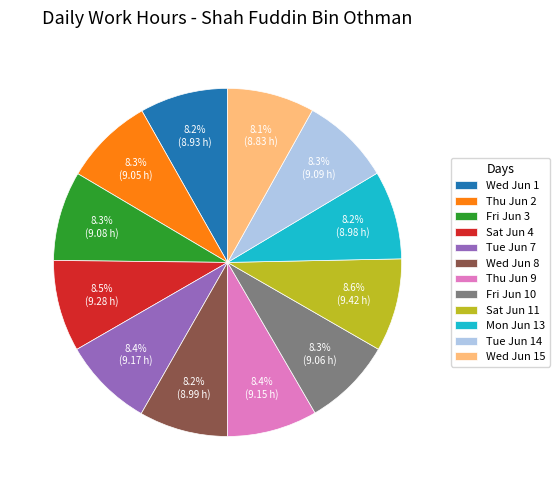

How many segments does this pie chart have?

12